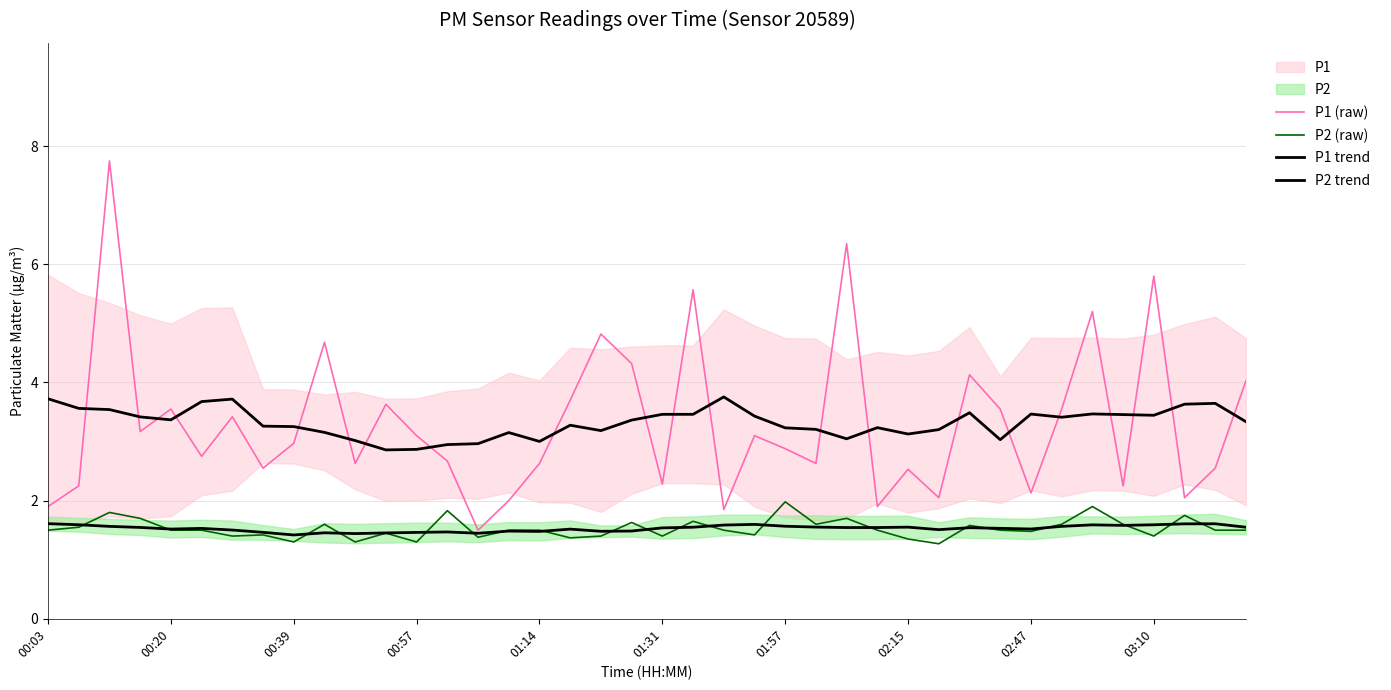

The P2 (raw) series shows 1.0 at 00:20. True or false?

False